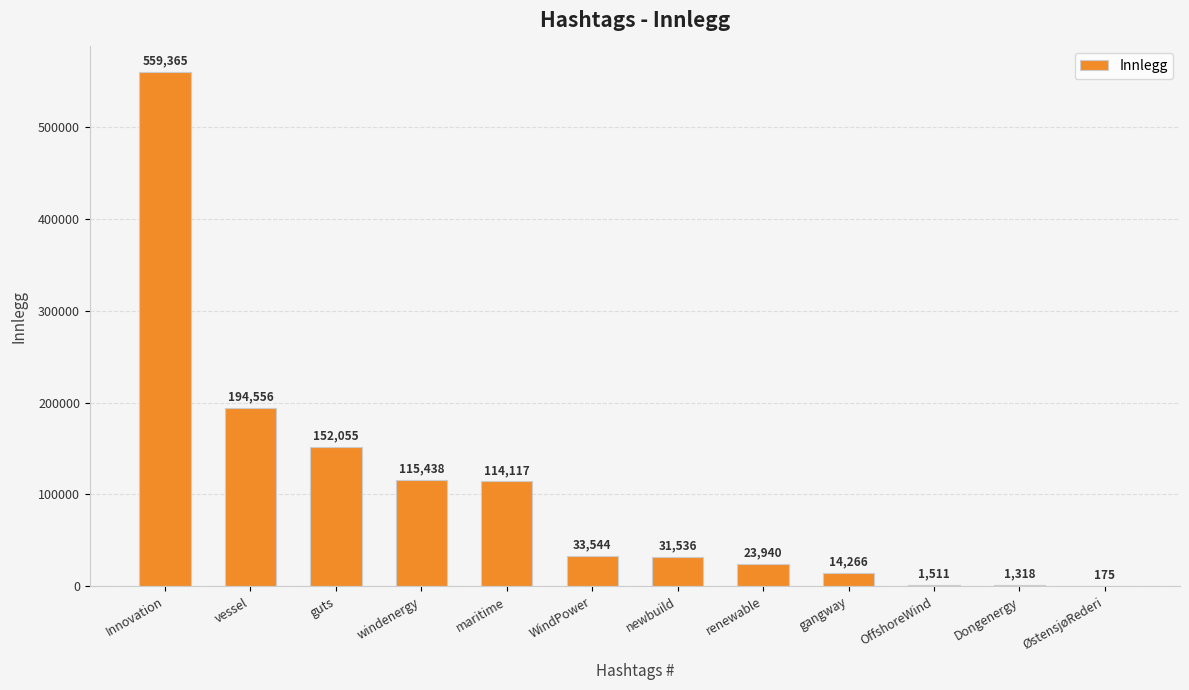

Is it true that the value at Innovation is 189408?

False